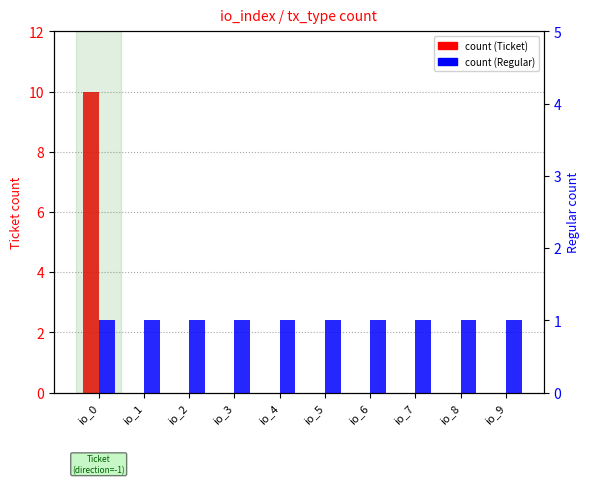

Rank the categories by count (Ticket) value from lowest to highest.

io_1, io_2, io_3, io_4, io_5, io_6, io_7, io_8, io_9, io_0